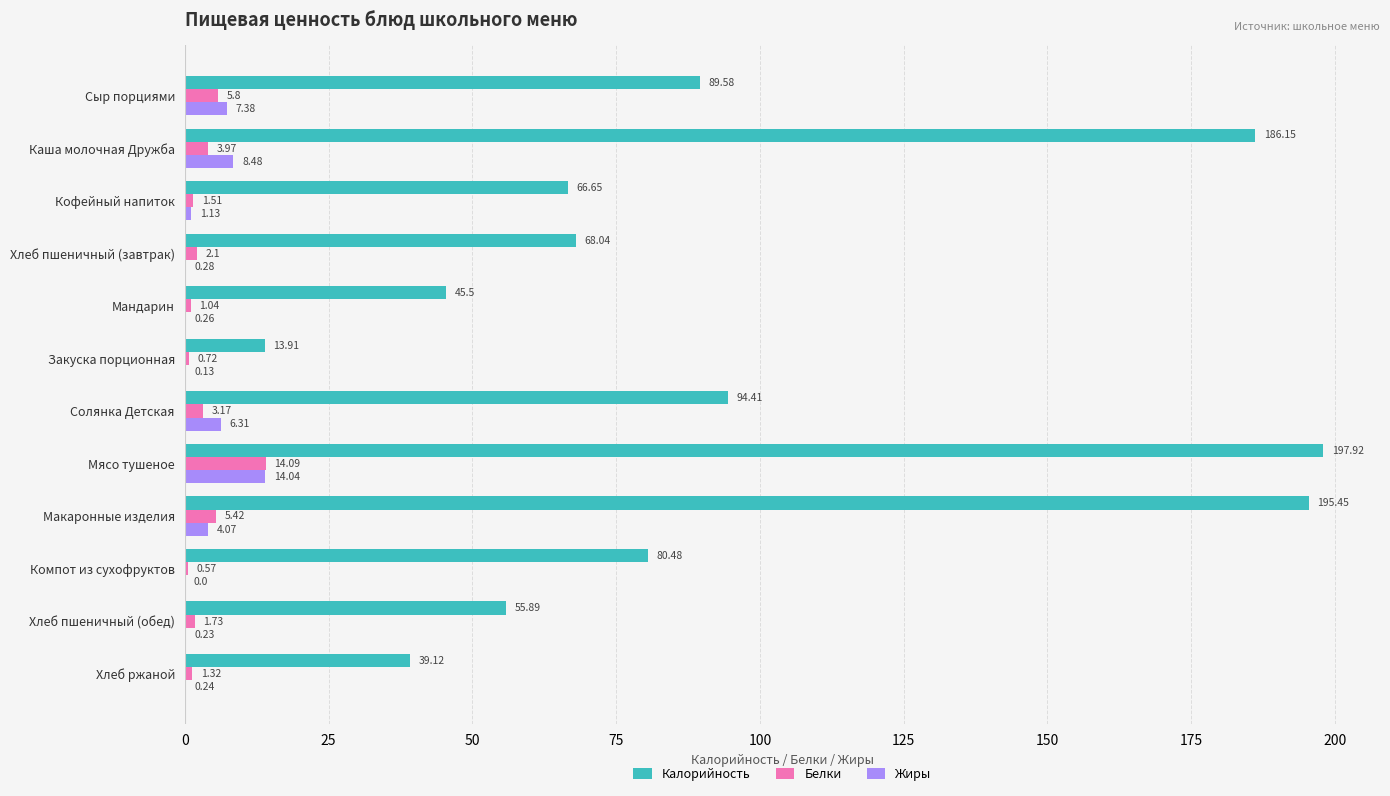

At which category is the sum across all series the highest?

Мясо тушеное